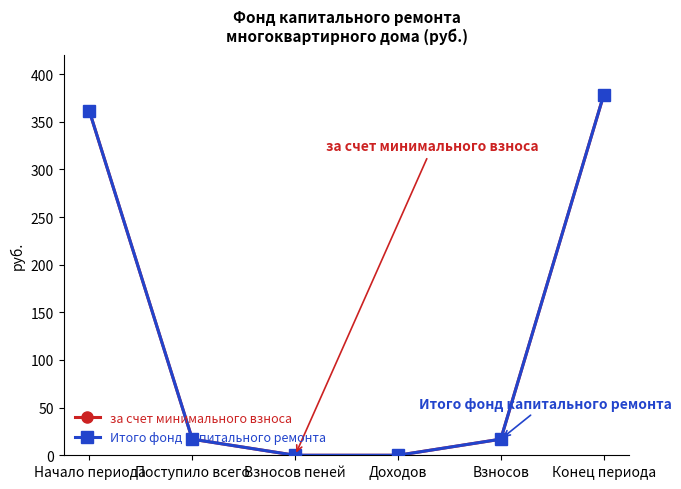

How many lines are shown in the chart?

2